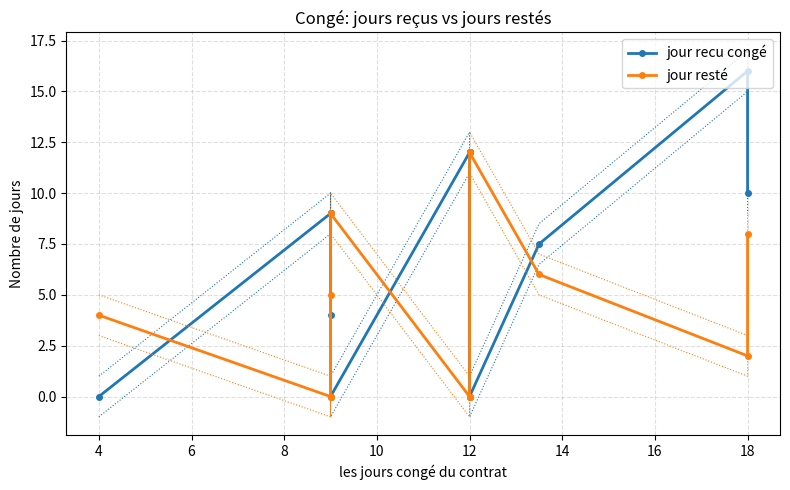

Rank the series by their maximum value, from highest to lowest.

jour recu congé, jour resté